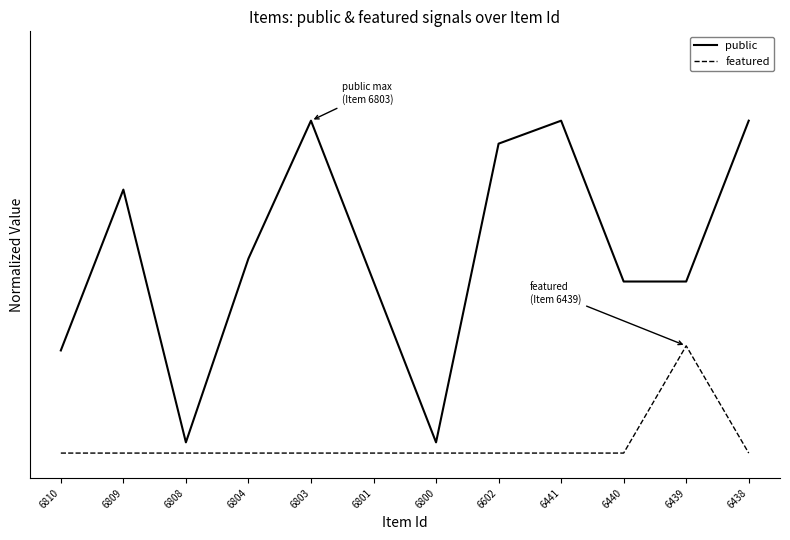

At which category does the chart reach its minimum across all series?

6810